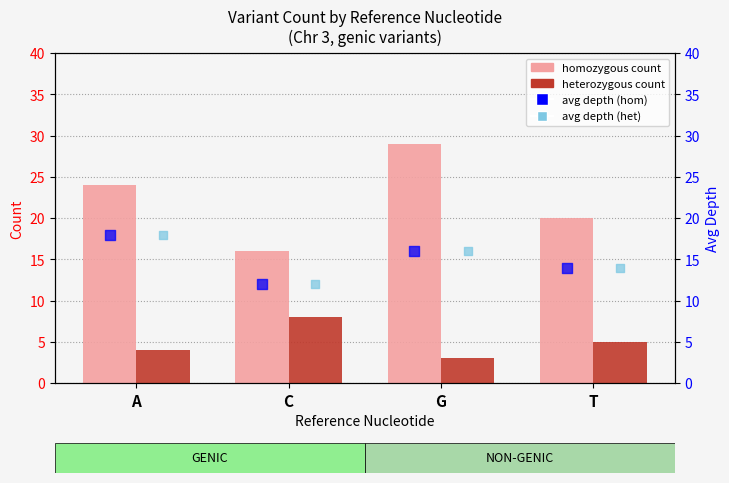

Which series reaches the minimum Y coordinate?

heterozygous count